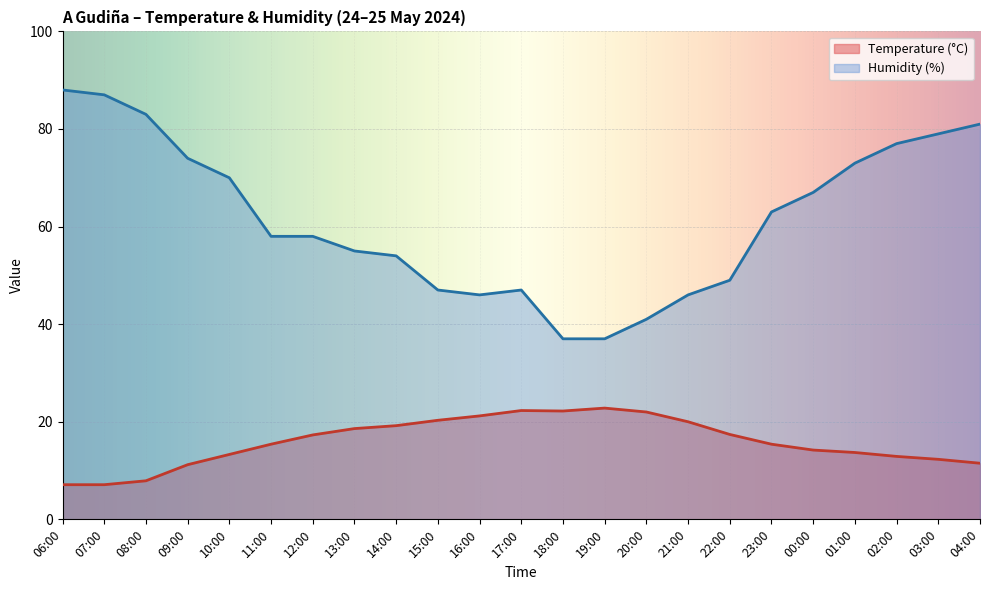

Reading left to right, what are all the values shown in this chart?

Temperature (°C): 7.1	7.1	7.9	11.2	13.3	15.4	17.3	18.6	19.2	20.3	21.2	22.3	22.2	22.8	22.0	20.0	17.4	15.4	14.2	13.7	12.9	12.3	11.5
Humidity (%): 88.0	87.0	83.0	74.0	70.0	58.0	58.0	55.0	54.0	47.0	46.0	47.0	37.0	37.0	41.0	46.0	49.0	63.0	67.0	73.0	77.0	79.0	81.0